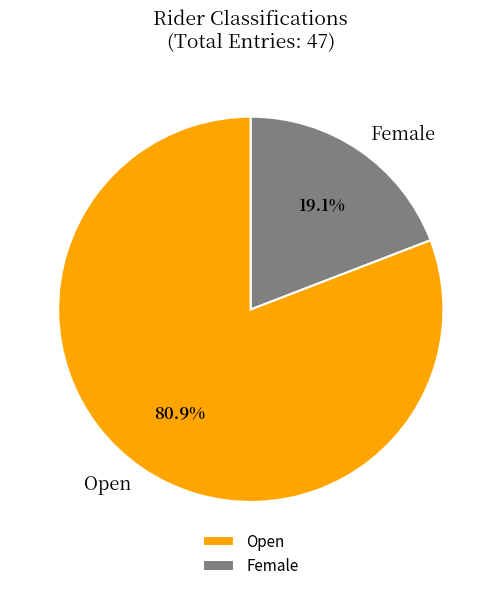

How many segments does this pie chart have?

2